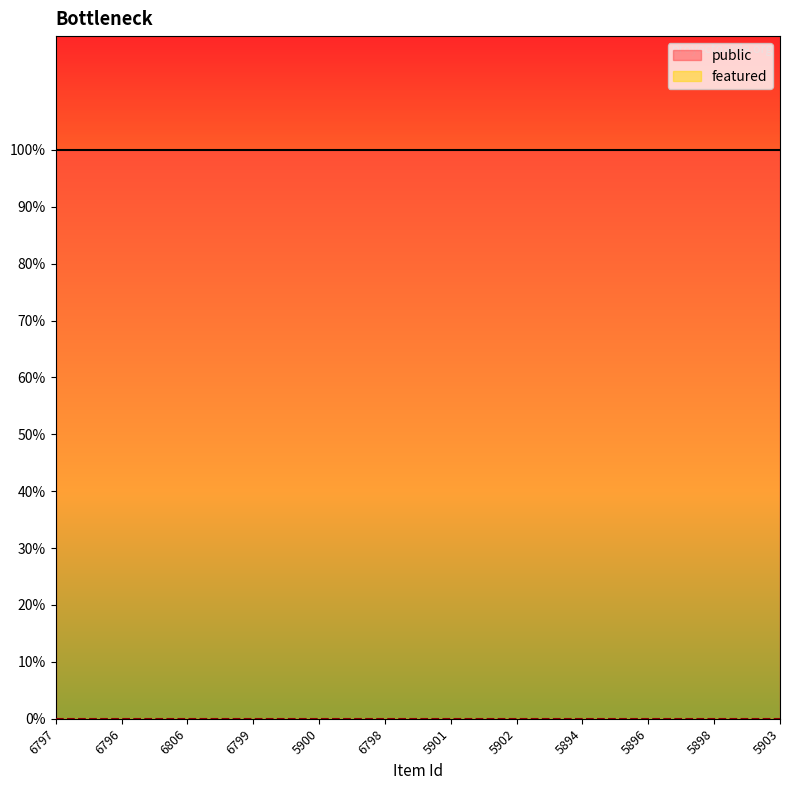

What is the label of the 12th point from the left?

5903